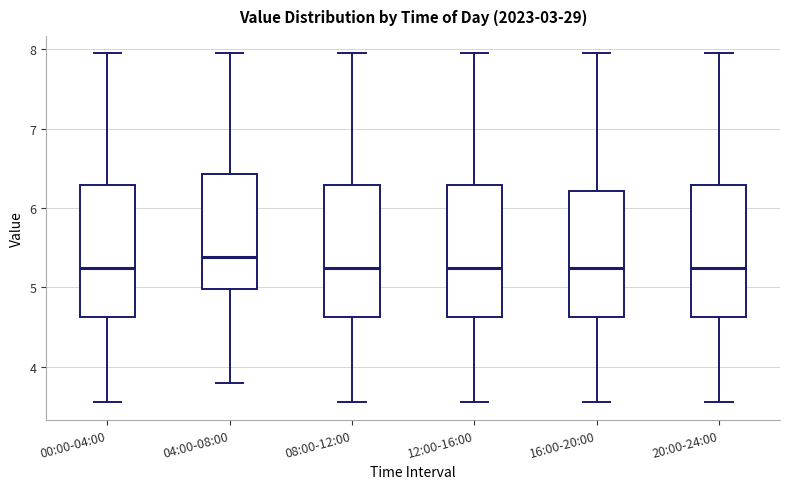

Reading left to right, transcribe this box plot: for each box, give where its median line is, the range the box spans, and where its two whiskers end, as read against the y-axis. The values are not printed on the chart, so give them approximately, as read against the axis.

00:00-04:00: median 5.3, box 4.6 to 6.3, whiskers 3.6 to 8.0
04:00-08:00: median 5.4, box 5.0 to 6.4, whiskers 3.8 to 8.0
08:00-12:00: median 5.3, box 4.6 to 6.3, whiskers 3.6 to 8.0
12:00-16:00: median 5.3, box 4.6 to 6.3, whiskers 3.6 to 8.0
16:00-20:00: median 5.3, box 4.6 to 6.2, whiskers 3.6 to 8.0
20:00-24:00: median 5.3, box 4.6 to 6.3, whiskers 3.6 to 8.0